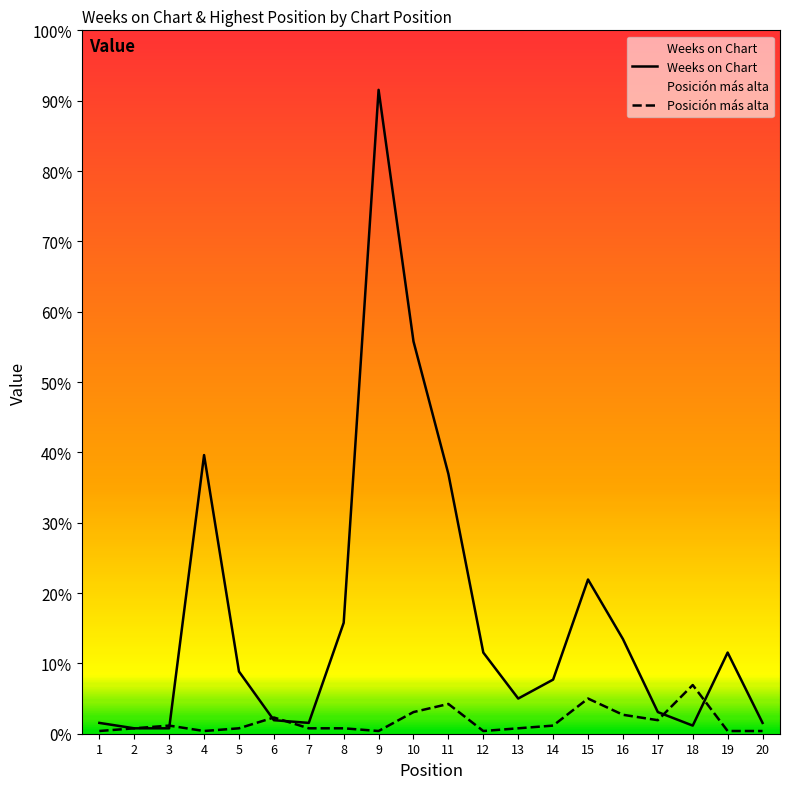

Is the value of Weeks on Chart at 3 greater than the value of Posición más alta at 20?

Yes